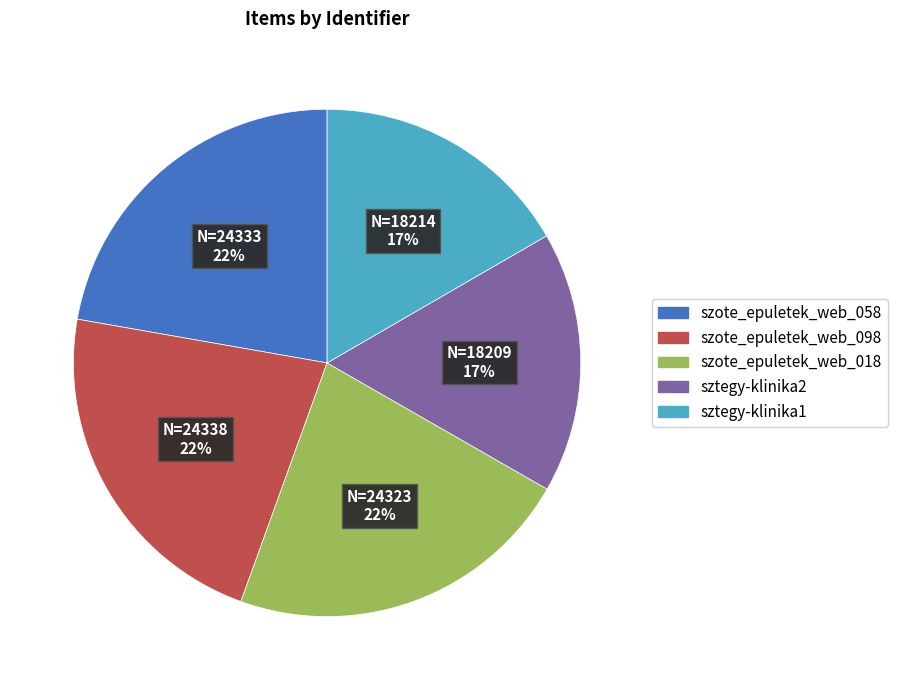

Does szote_epuletek_web_018 account for over 50% of the chart?

No